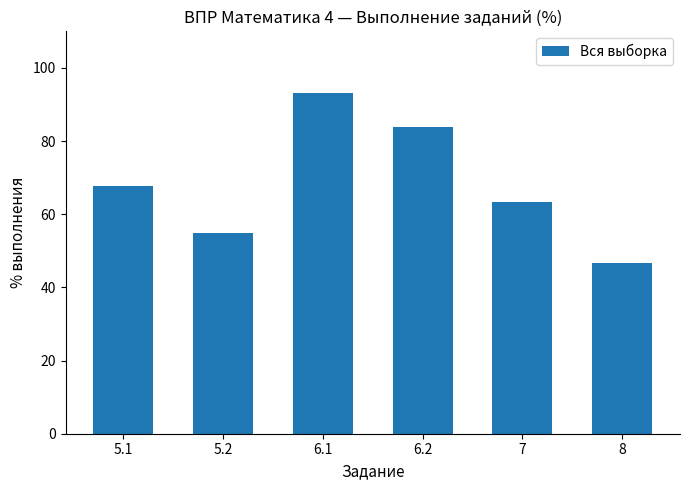

Is it true that the value at 5.1 is 67.8?

True